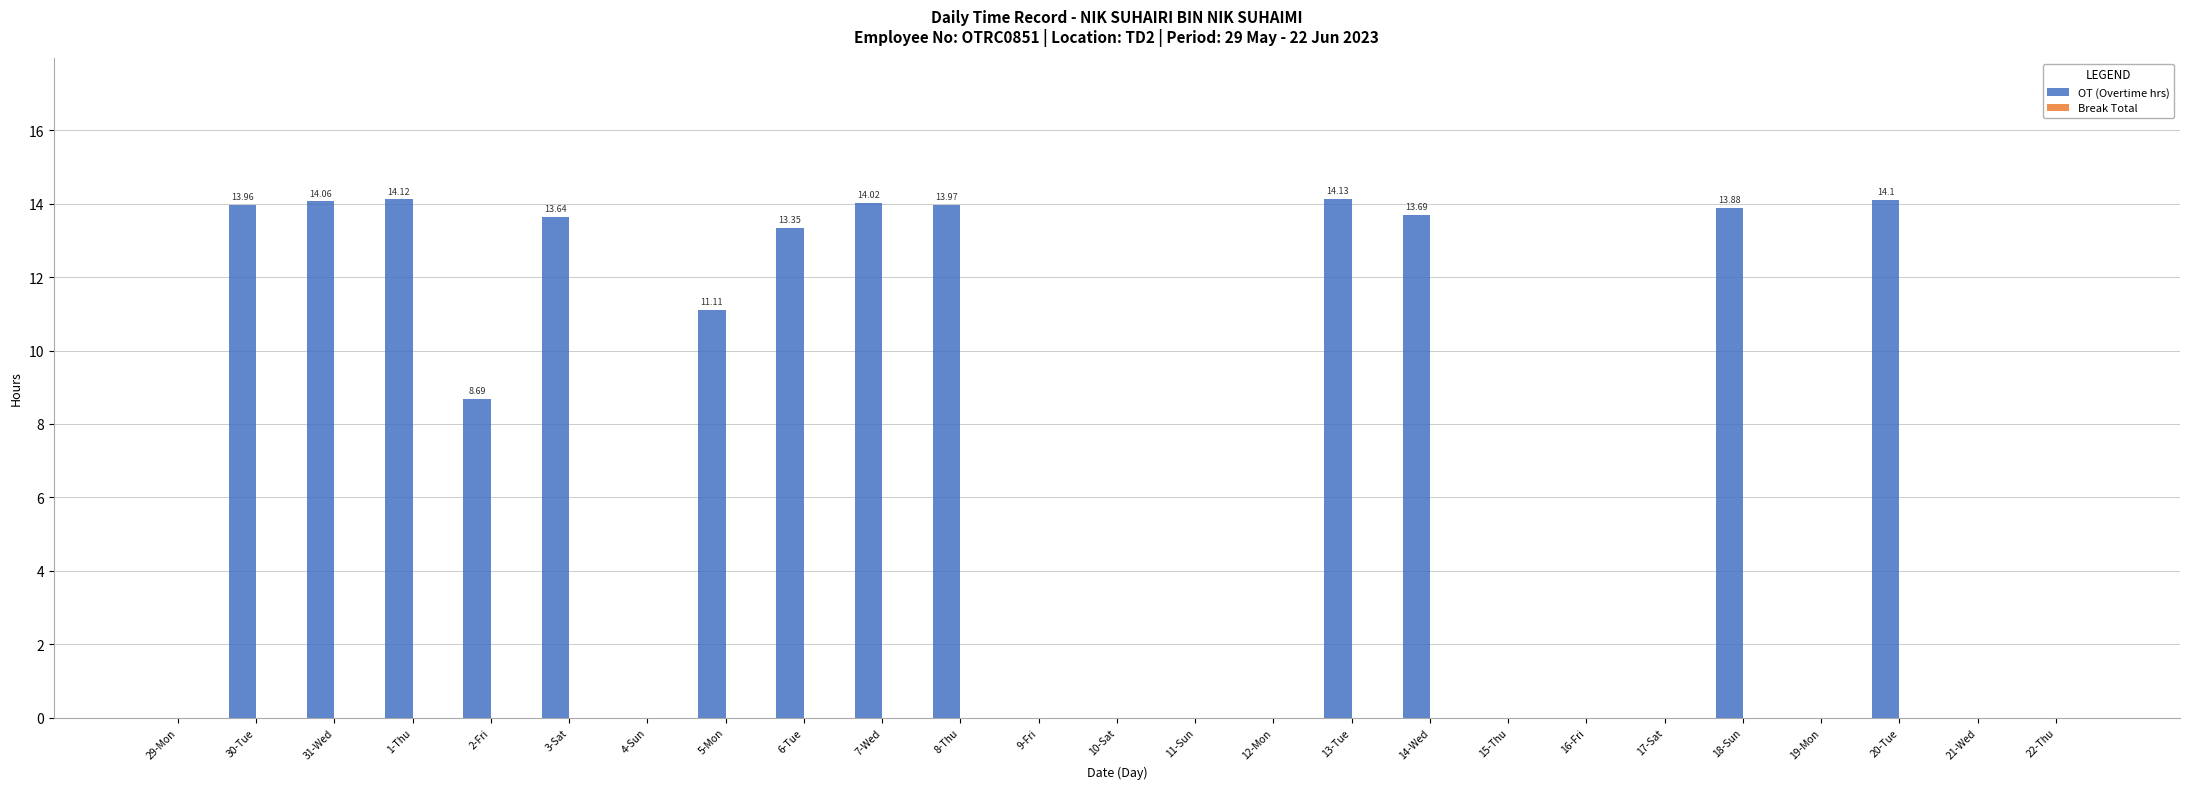

What is the sum of the values at 1-Thu and 7-Wed?

28.1